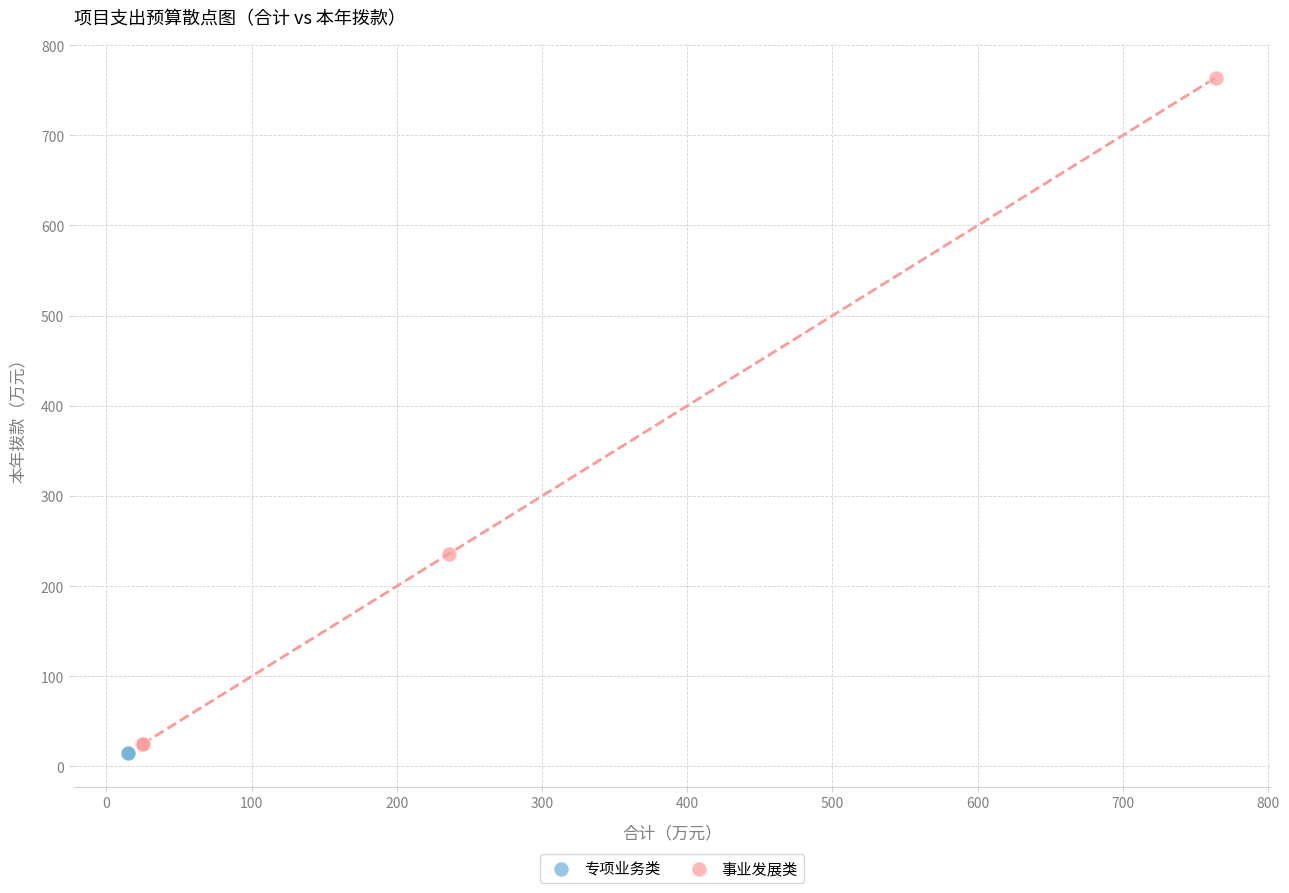

What are all the series names shown in the legend?

专项业务类, 事业发展类